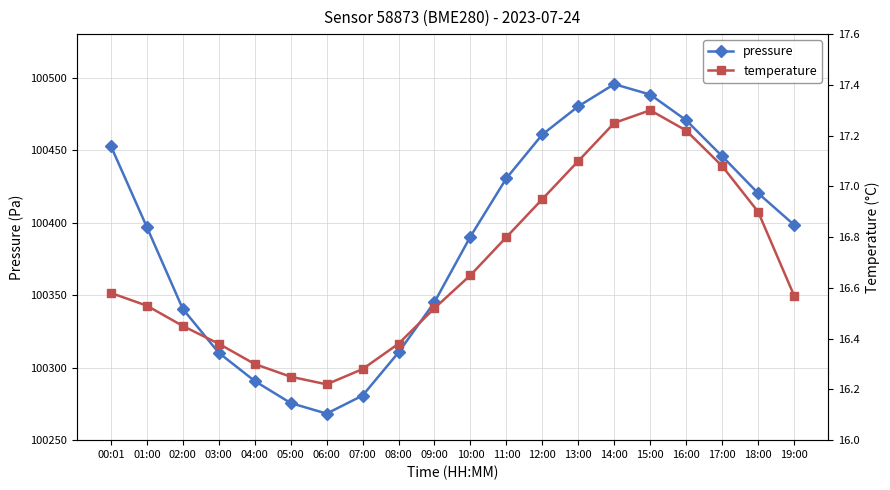

True or false: temperature and pressure intersect in this chart.

False